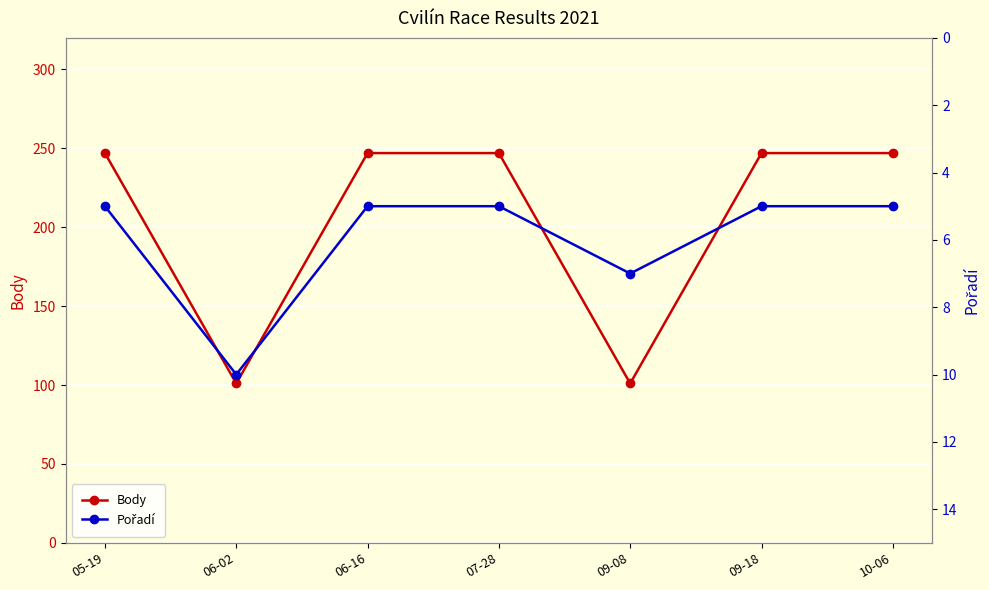

Reading left to right, transcribe all the data shown in this chart.

Body: 247	101	247	247	101	247	247
Pořadí: 5	10	5	5	7	5	5